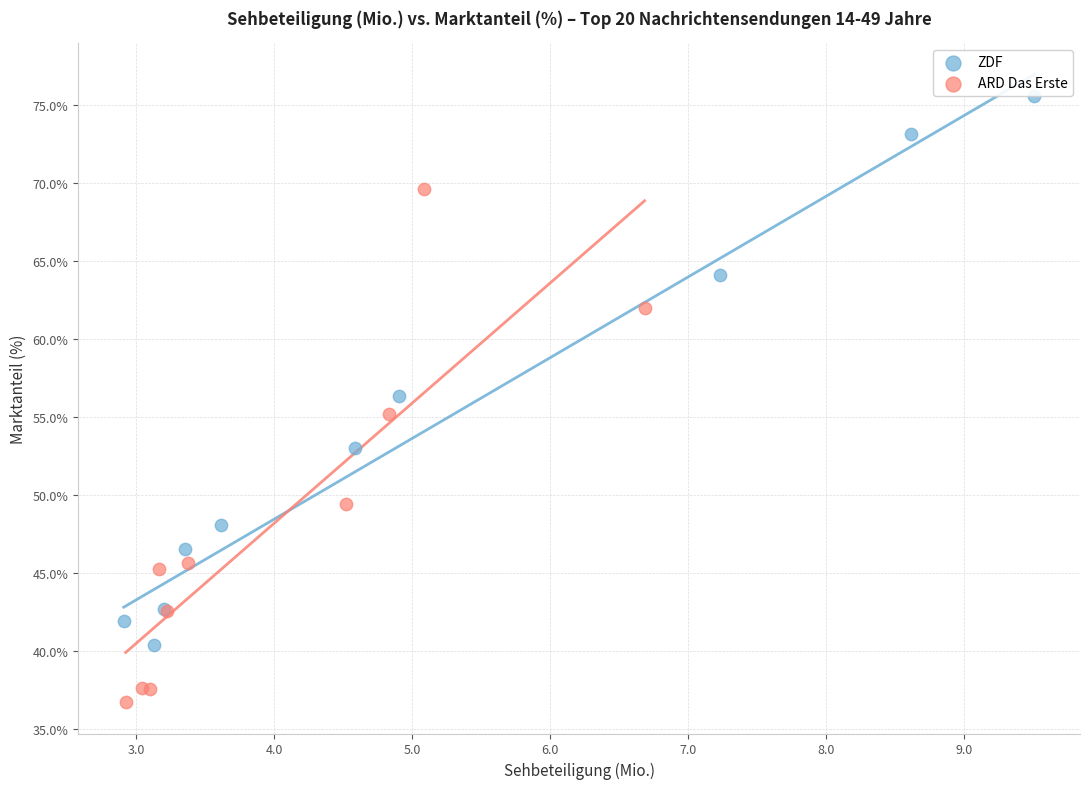

Which series contains the highest Y value?

ZDF